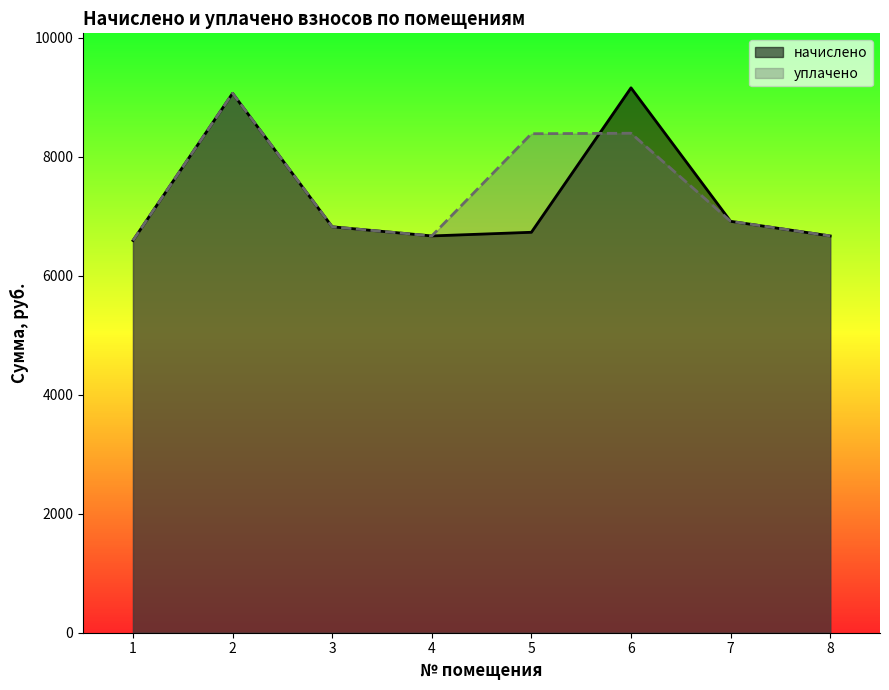

Reading left to right, extract all data points from this chart.

начислено: 6589.4	9062.3	6819.8	6666.2	6727.7	9154.6	6912.0	6666.2
уплачено: 6589.4	9062.5	6819.8	6666.2	8383.3	8391.7	6912.0	6666.2